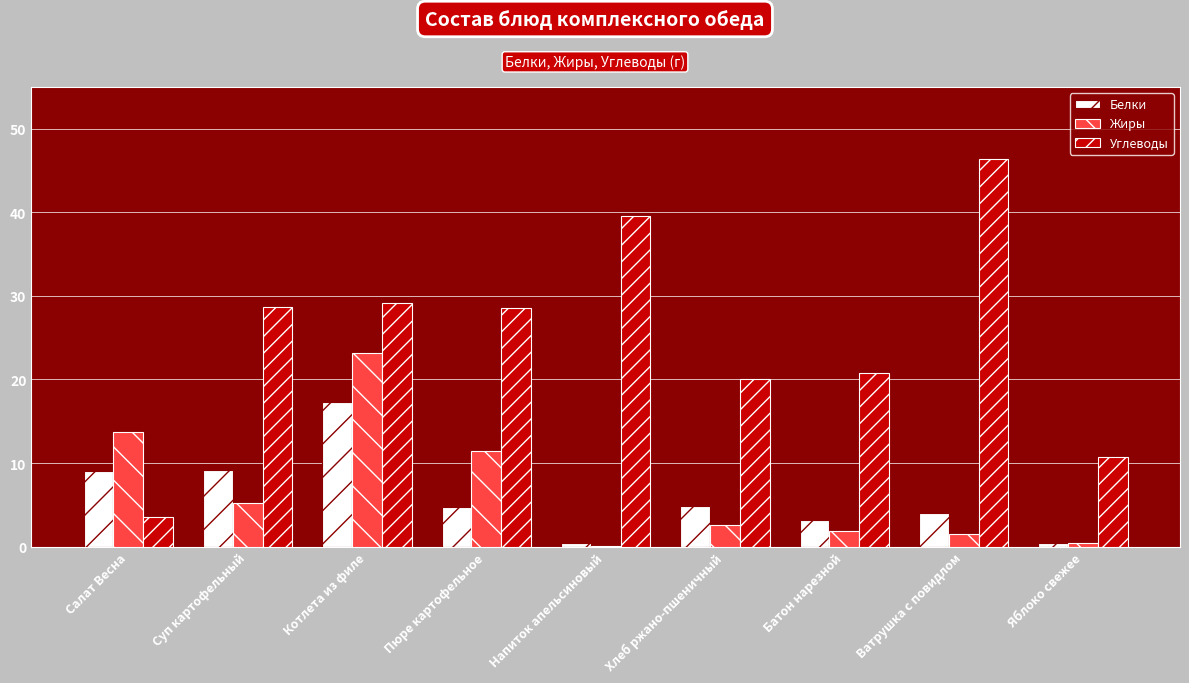

What is the highest value of the Белки series?

17.3